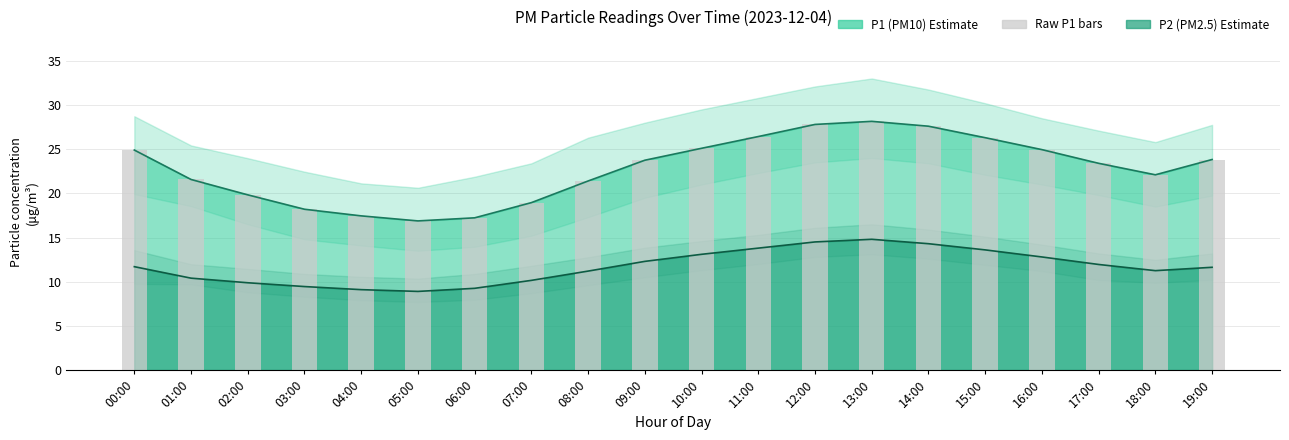

At which label is the value closest to 22?

18:00